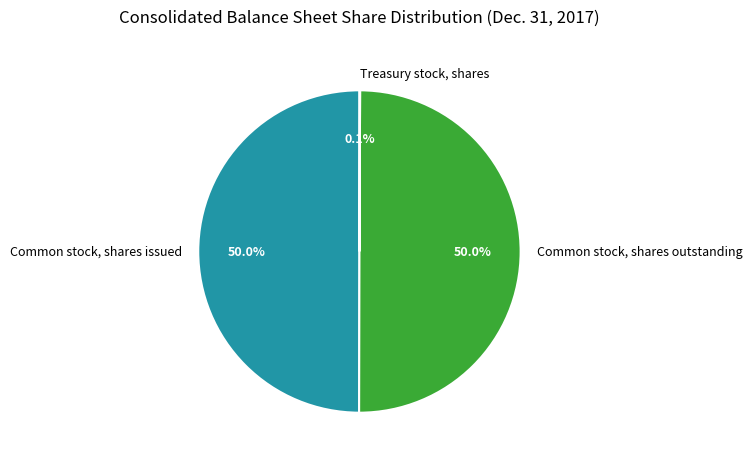

Is it true that Common stock, shares outstanding is 61% of the pie?

False